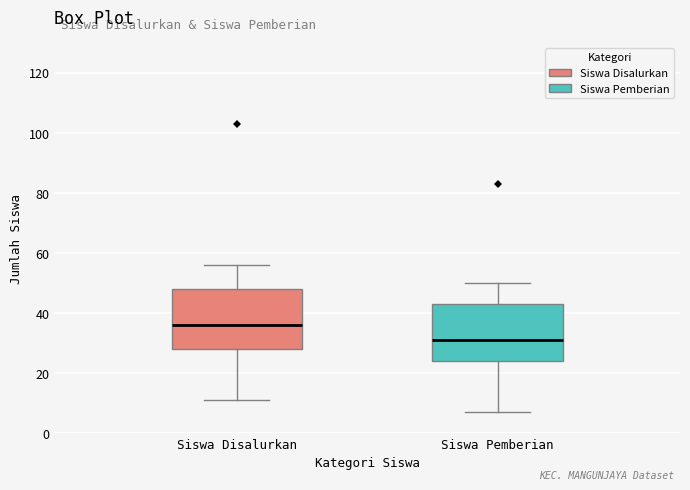

Reading left to right, read every box against the y-axis: the position of its median line, the range the box covers, and the ends of its whiskers. The values are not printed on the chart, so give them approximately, as read against the axis.

Siswa Disalurkan: median 36, box 28 to 48, whiskers 12 to 56
Siswa Pemberian: median 32, box 24 to 44, whiskers 8 to 50